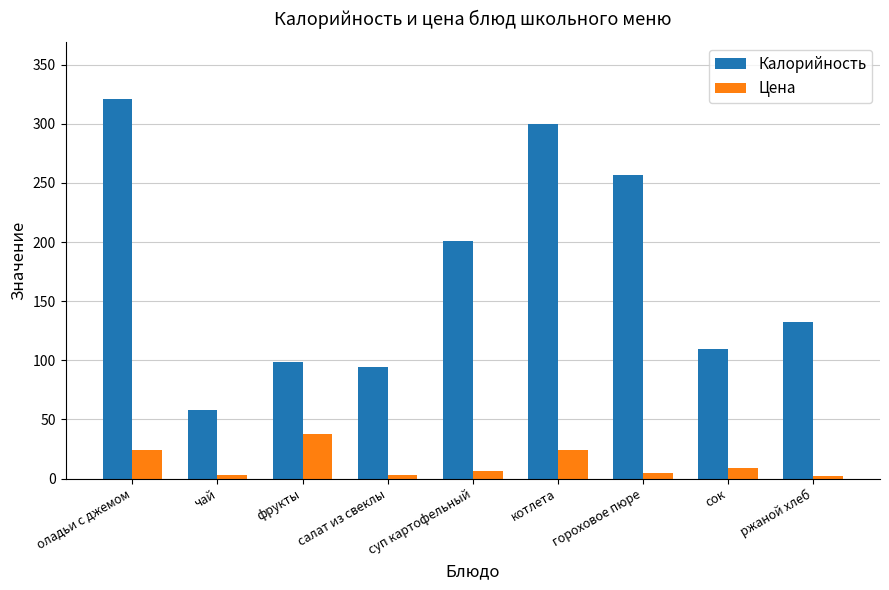

Rank the categories by Калорийность value from lowest to highest.

чай, салат из свеклы, фрукты, сок, ржаной хлеб, суп картофельный, гороховое пюре, котлета, оладьи с джемом